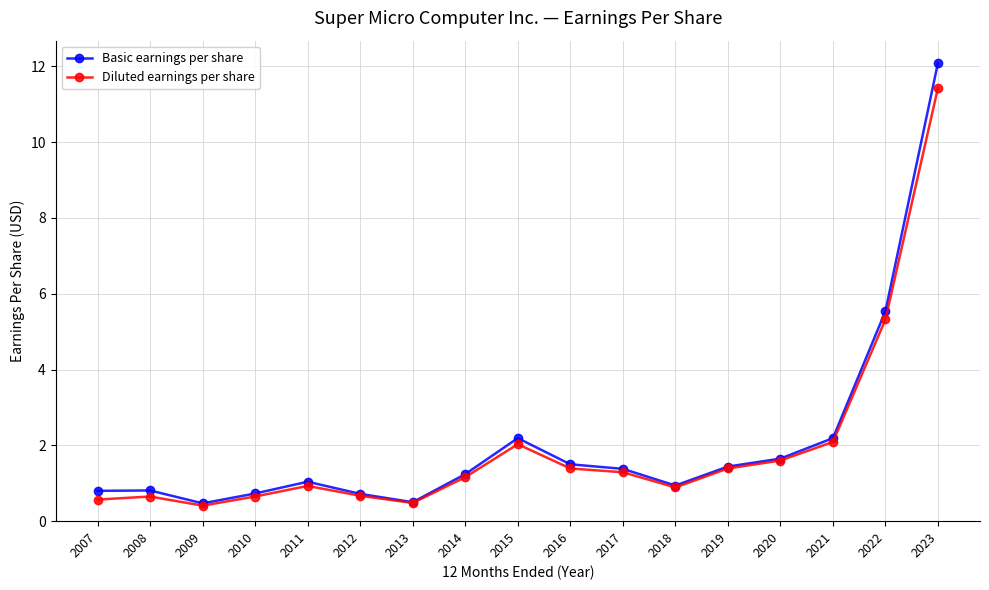

At which category is the sum across all series the highest?

2023